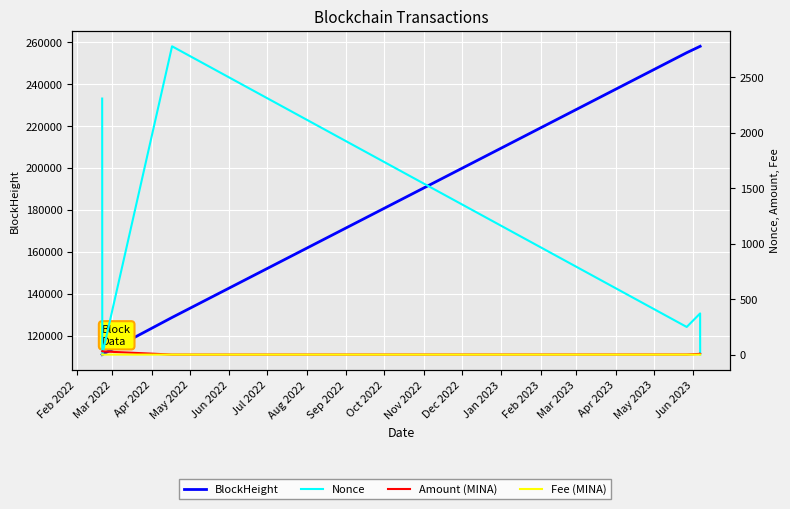

Is the value of Nonce at Jun 2022 greater than the value of Fee (MINA) at Jul 2022?

Yes